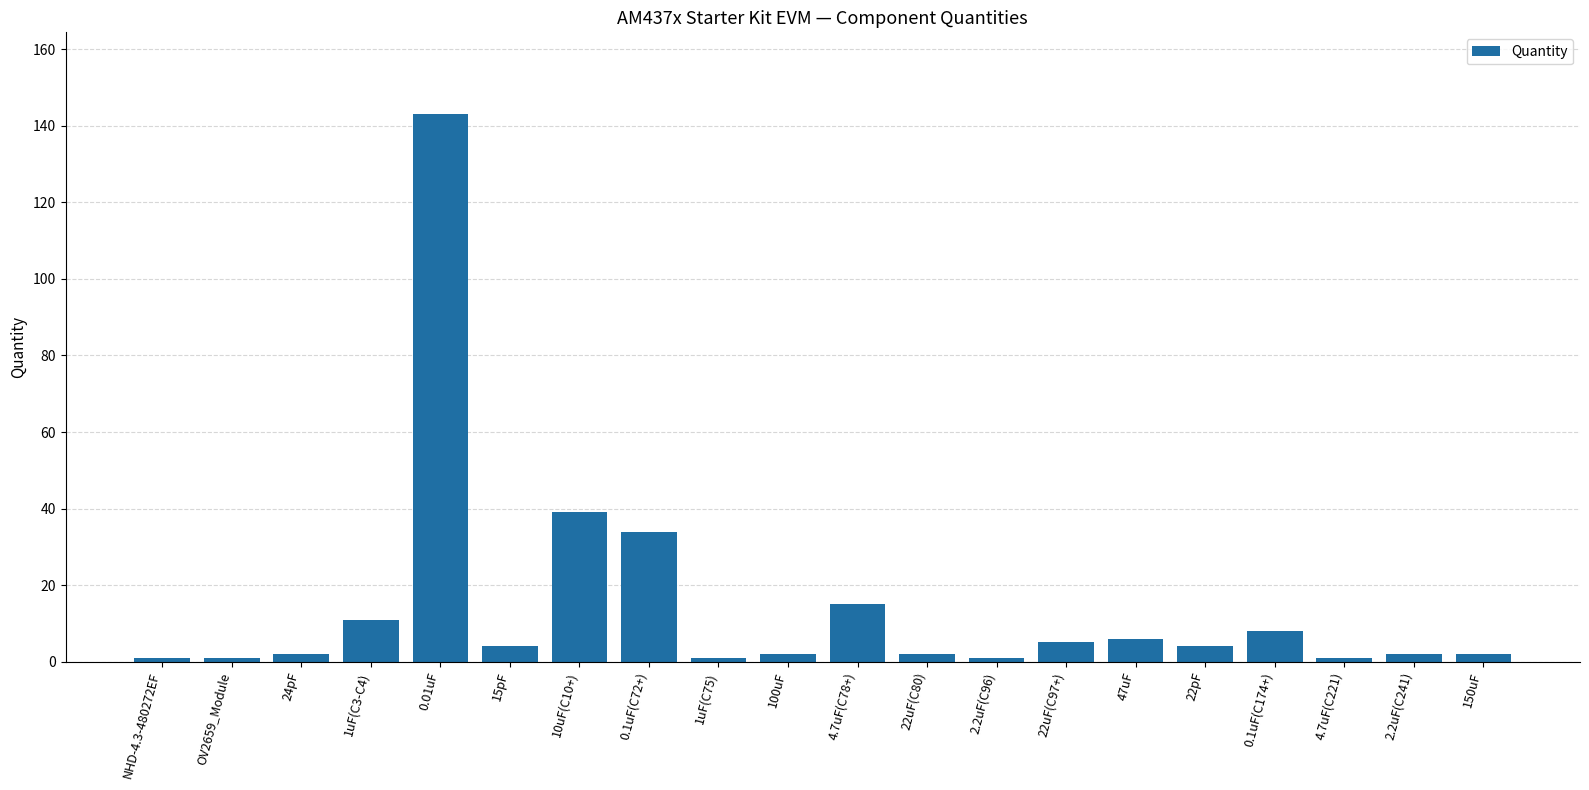

What is the difference between the second highest and second lowest values?

38